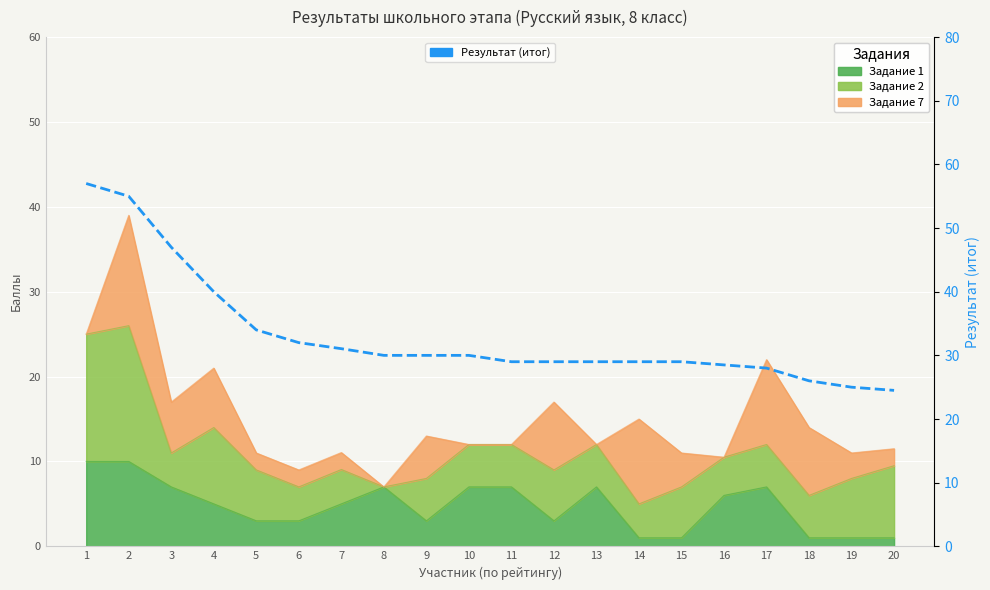

True or false: the data shows 31.1 at 7.

True